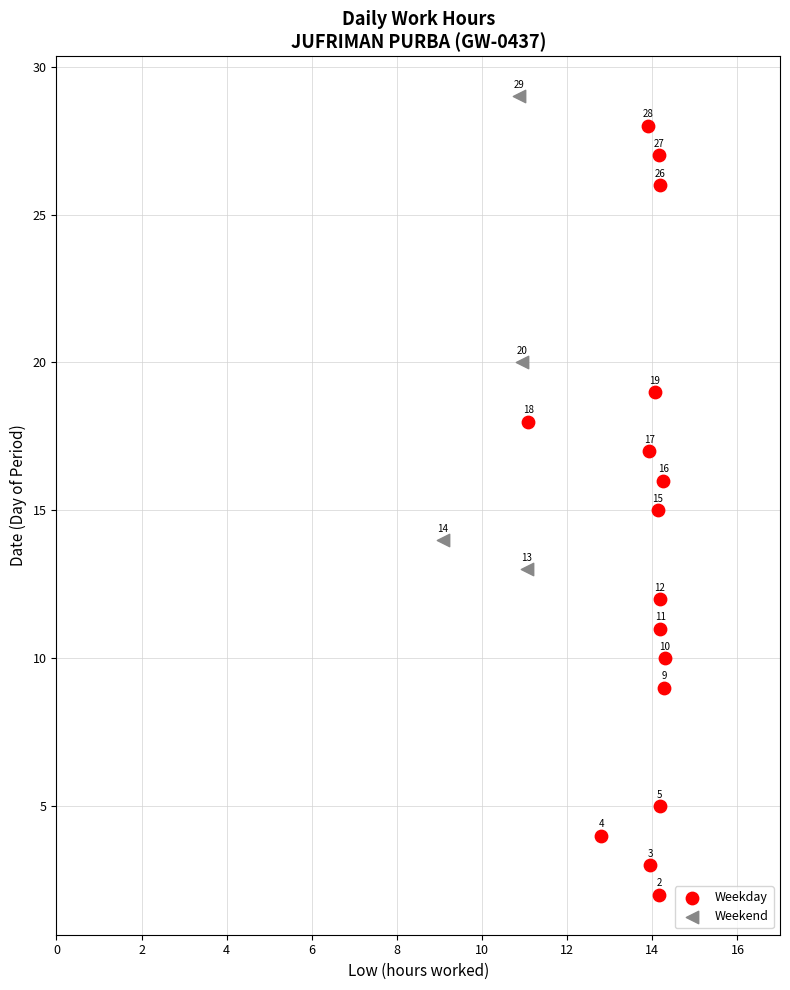

What are all the series names shown in the legend?

Weekday, Weekend